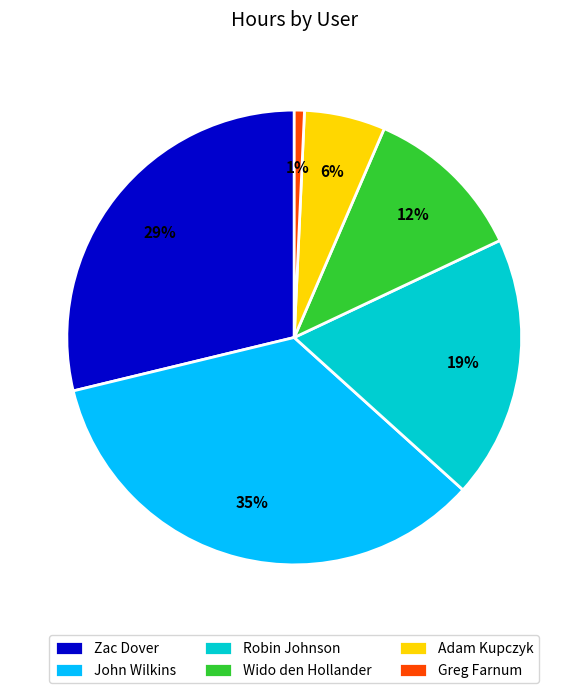

To the nearest percent, what percentage of the pie is Adam Kupczyk?

6%